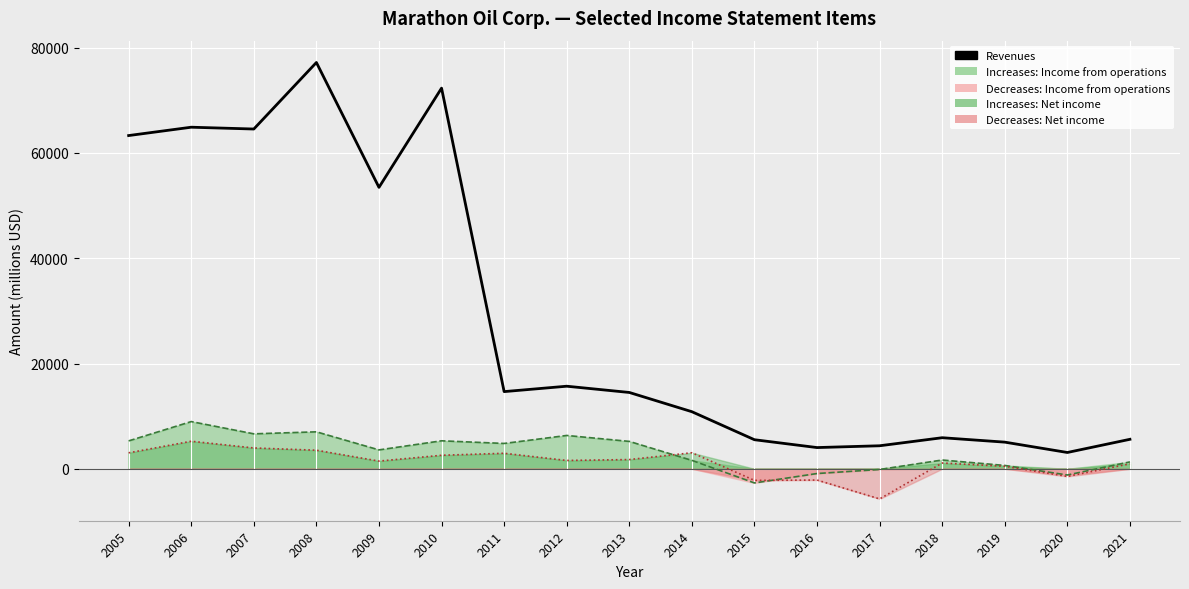

Reading left to right, list all the values displayed in this chart.

2005=63311	2006=64896	2007=64552	2008=77193	2009=53470	2010=72321	2011=14663	2012=15688	2013=14501	2014=10846	2015=5522	2016=4031	2017=4373	2018=5902	2019=5063	2020=3097	2021=5601